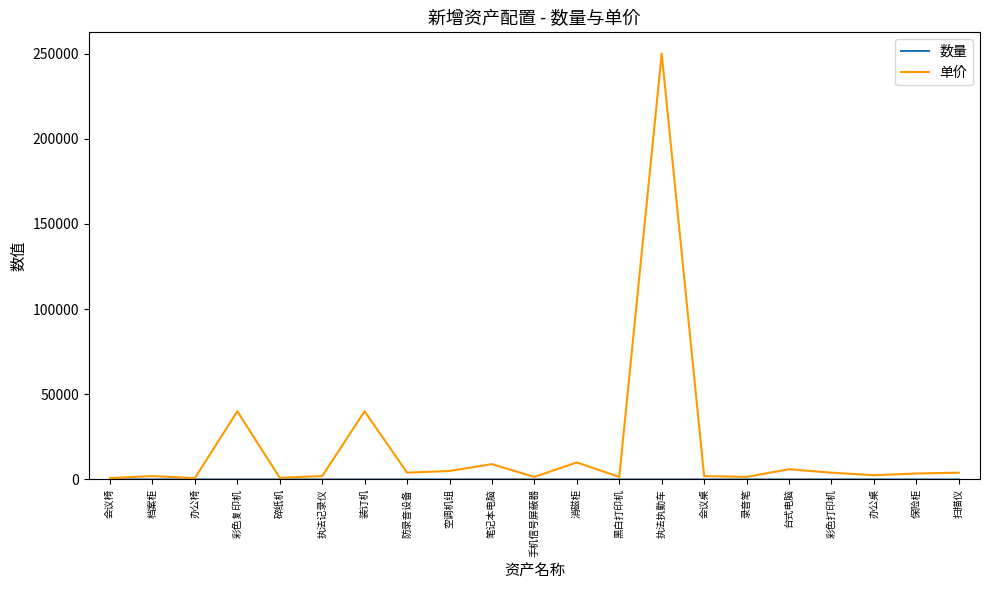

At which category is the sum across all series the highest?

执法执勤车